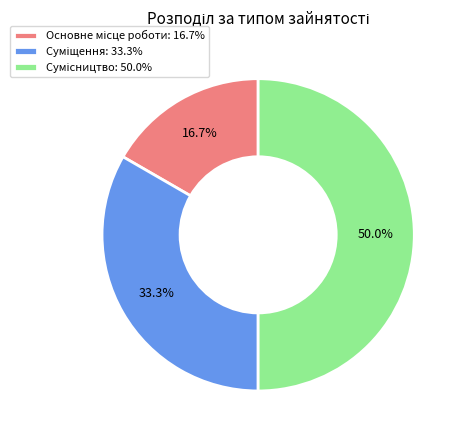

To the nearest percent, what portion does Суміщення represent?

33%